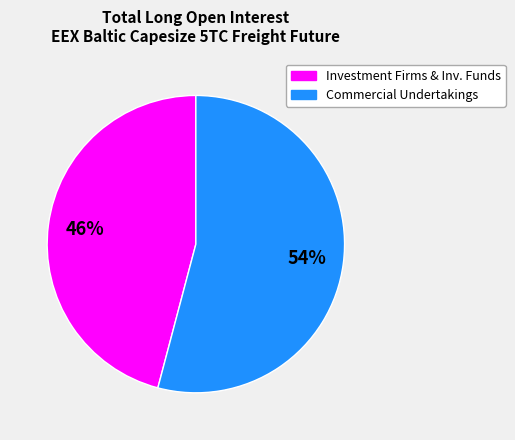

Does any single category account for the majority?

Yes